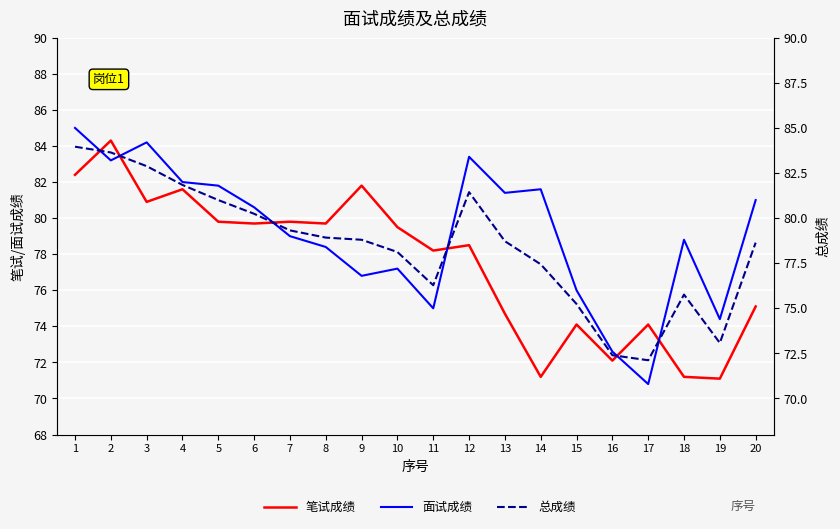

What is the sum of the 面试成绩 values at 19 and 2?

157.6